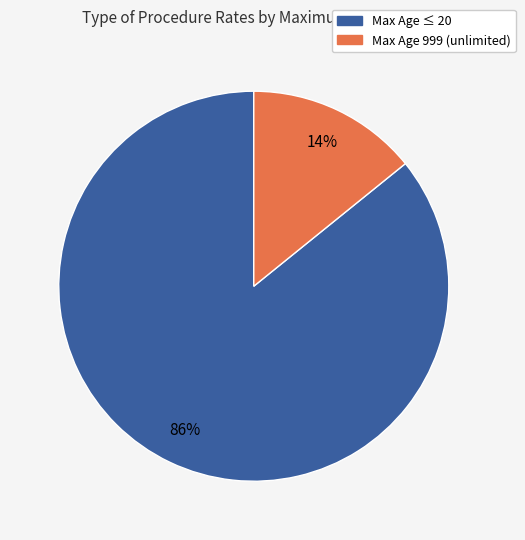

Does any single category account for the majority?

Yes